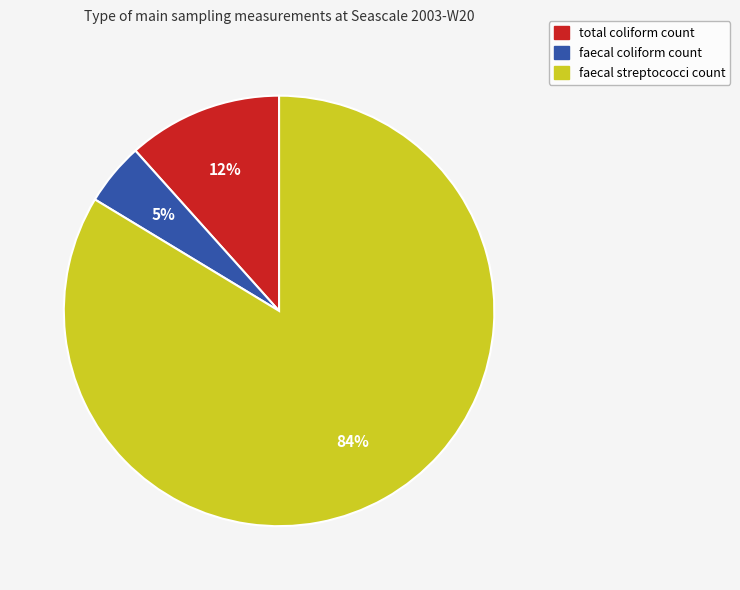

To the nearest percent, what is the average slice percentage?

33%